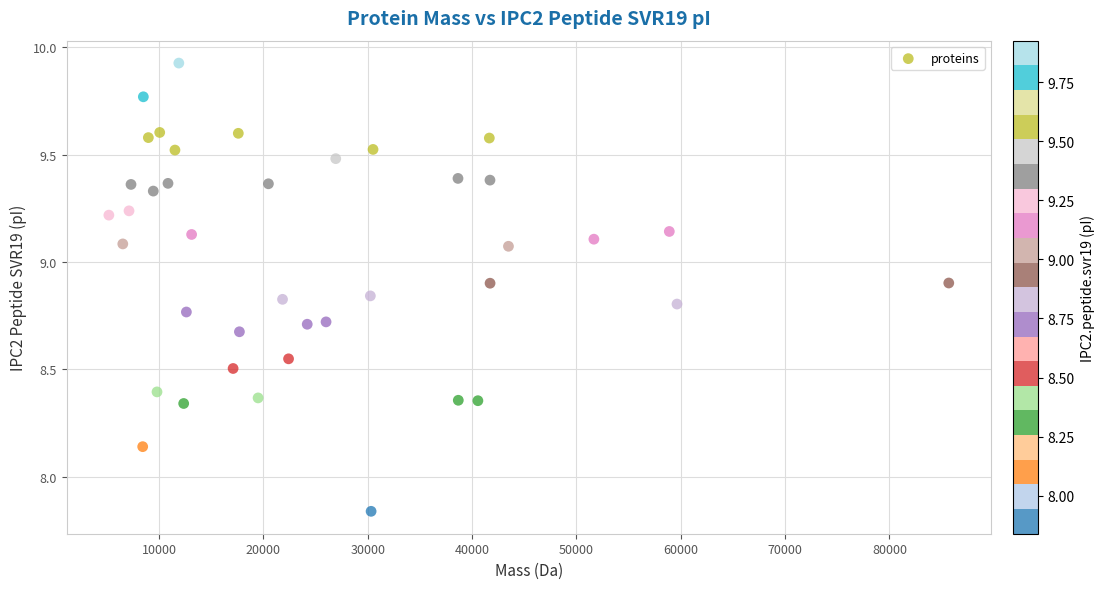

What is the range of Y values (max minus min)?

2.1